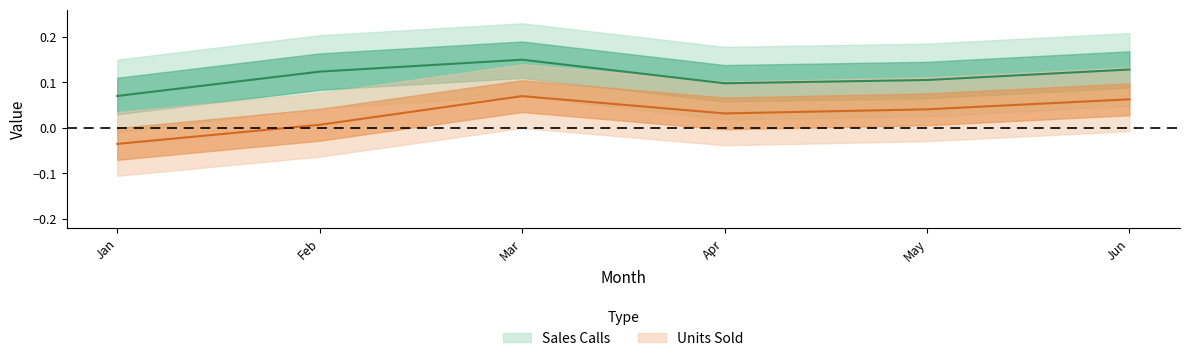

What is the total value across all series at Jun?

0.2